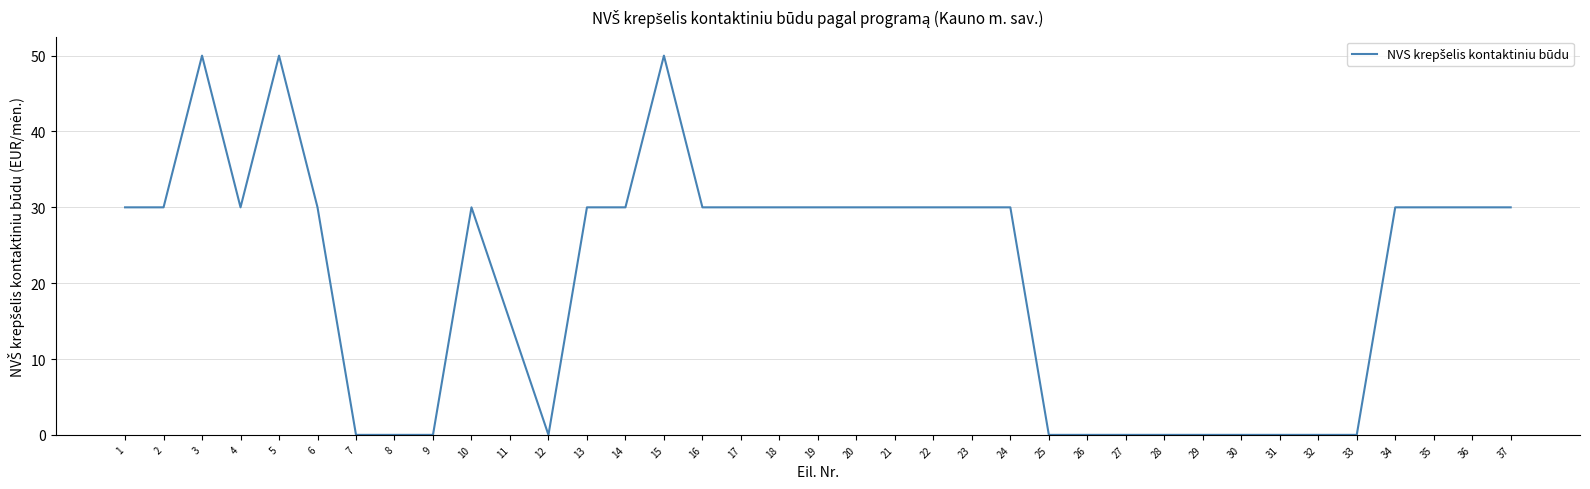

What is the difference between the second highest and second lowest values?

50